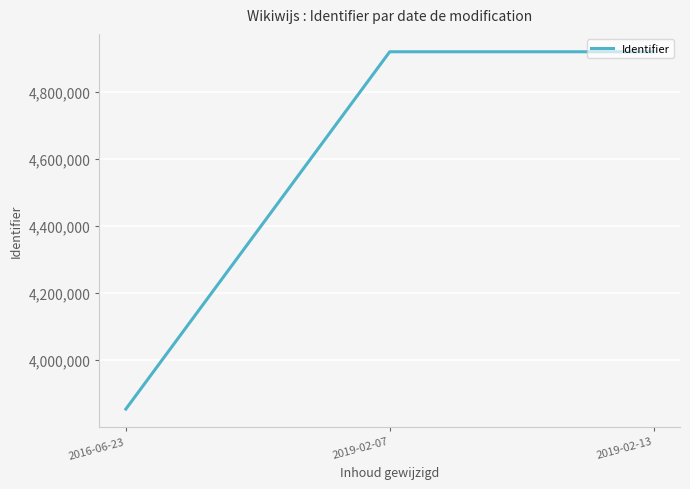

What is the average value?

4564722.9